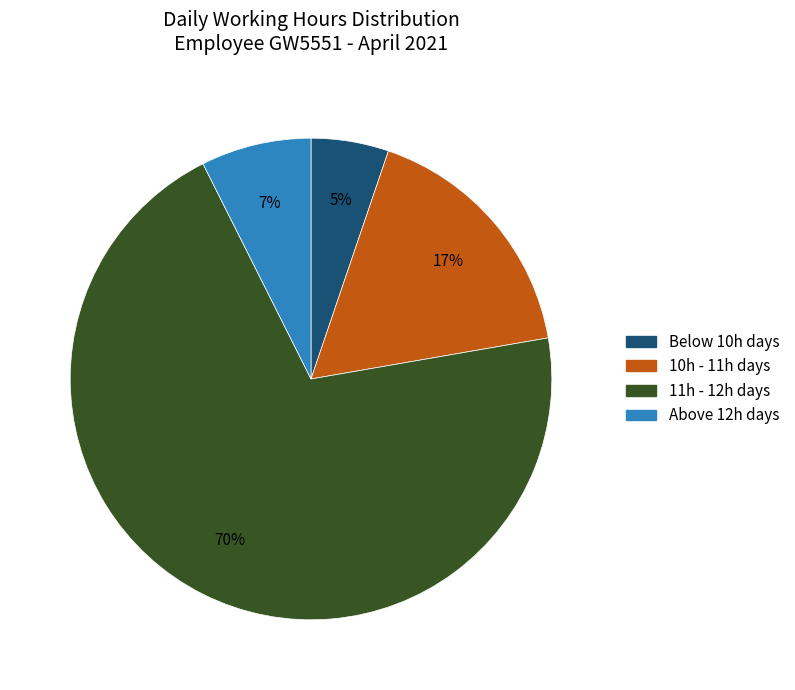

Is there any slice that represents more than half of the pie?

Yes